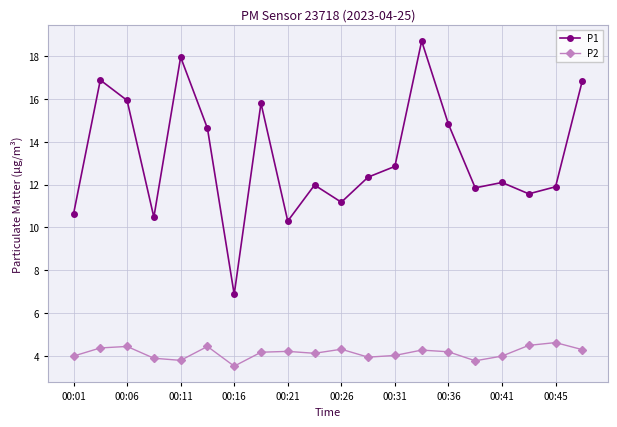

How many data points does each series have?

20